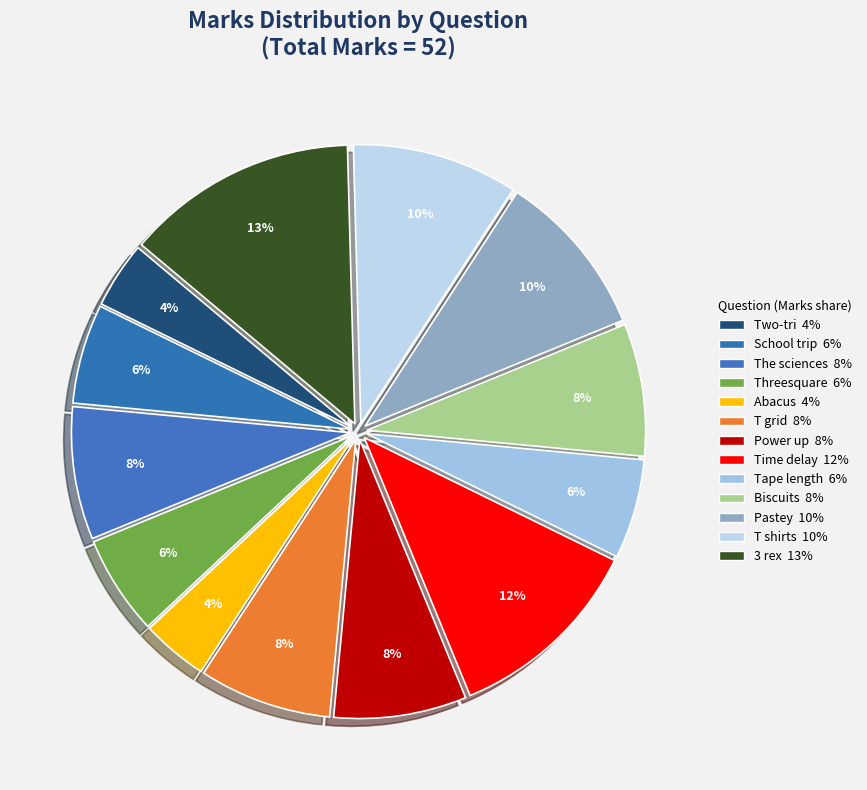

How many slices are in this pie chart?

13